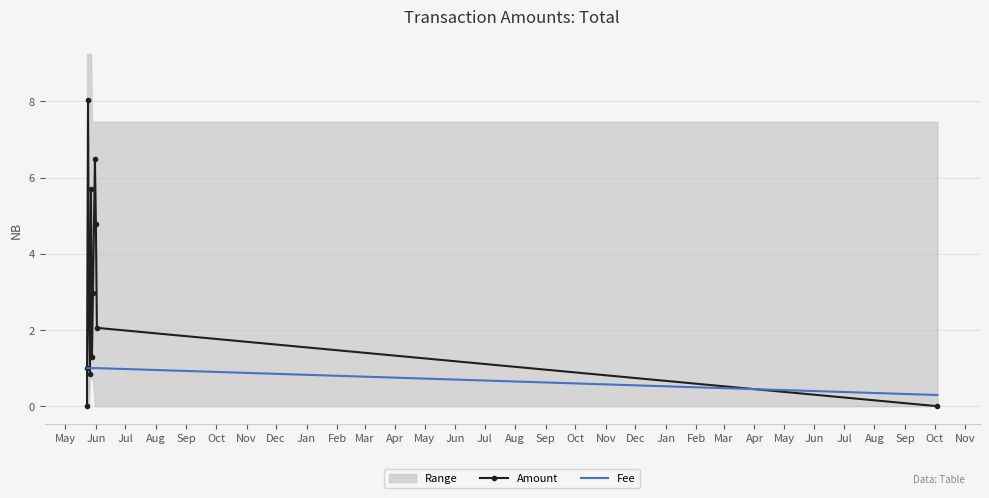

What is the sum of the Amount values at Jun and Jul?

9.0